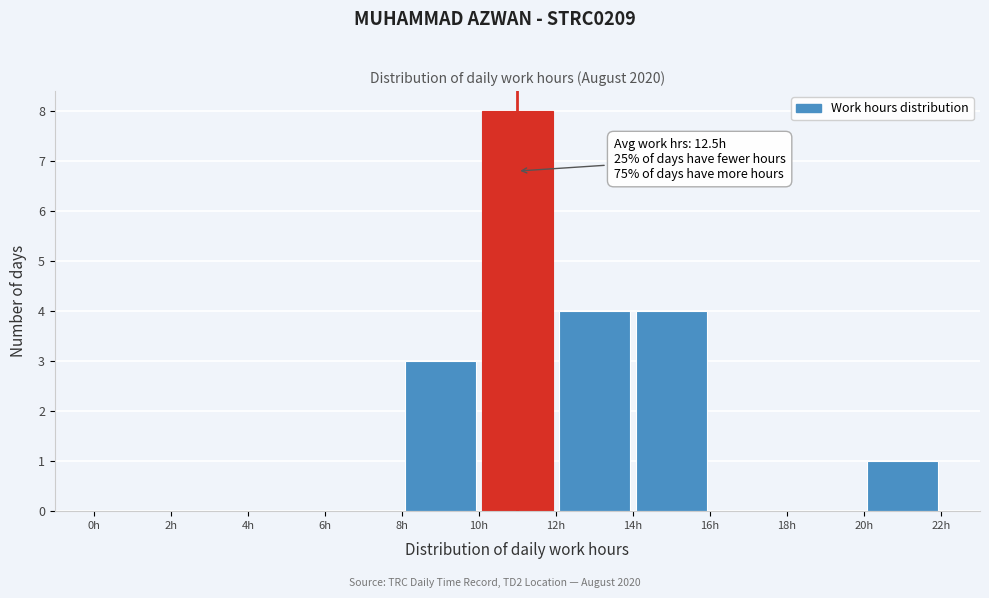

Which range on the x-axis has the tallest bar?

10 to 12